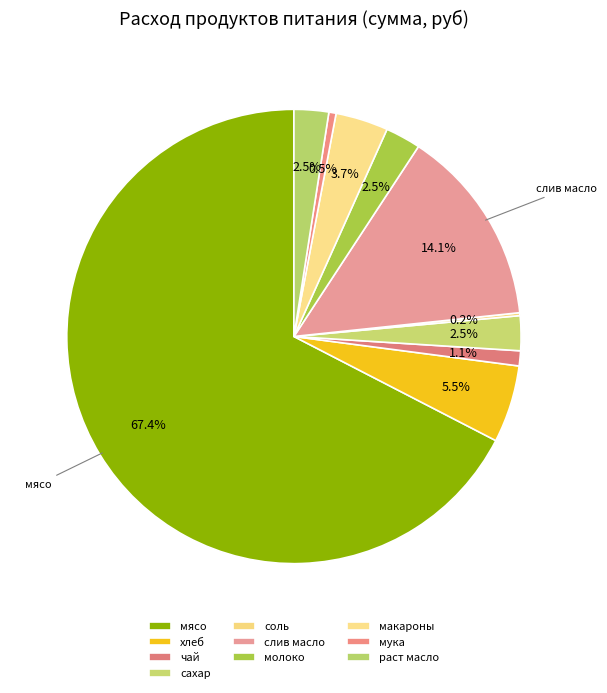

Approximately how many times larger is the value at чай compared to сахар?

0.4